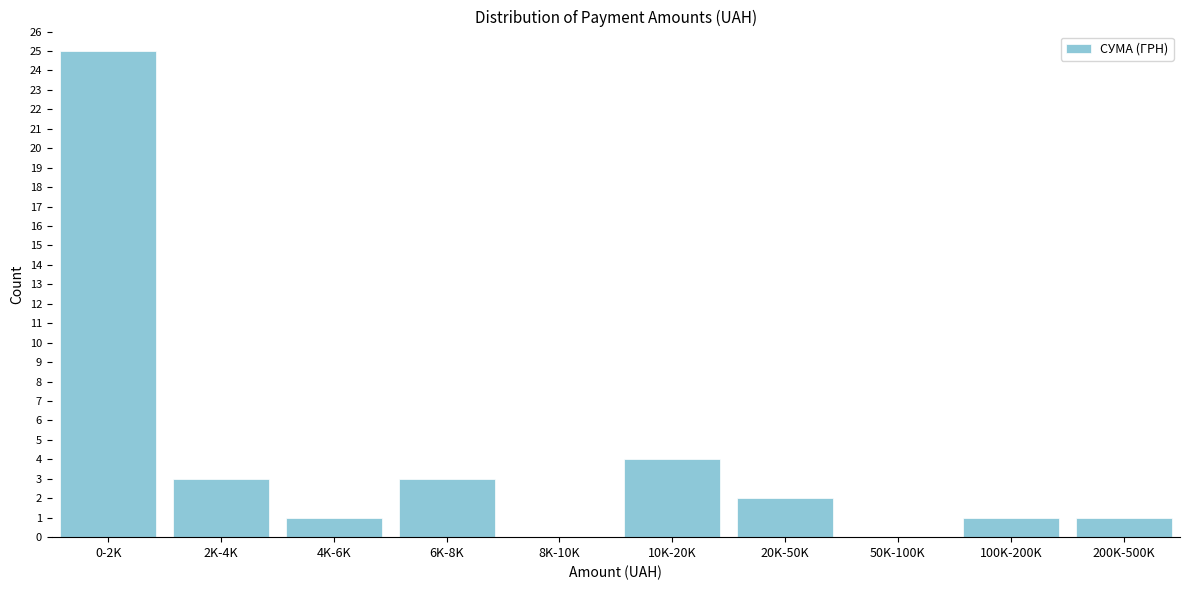

Reading left to right, what are all the values shown in this chart?

0-2K=25	2K-4K=3	4K-6K=1	6K-8K=3	8K-10K=0	10K-20K=4	20K-50K=2	50K-100K=0	100K-200K=1	200K-500K=1